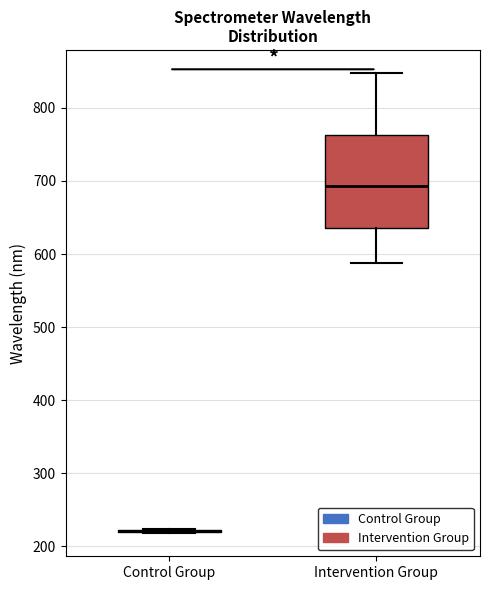

Where is the lower edge of the box for Intervention Group on the y-axis? The values are not printed on the chart, so give them approximately, as read against the axis.

640